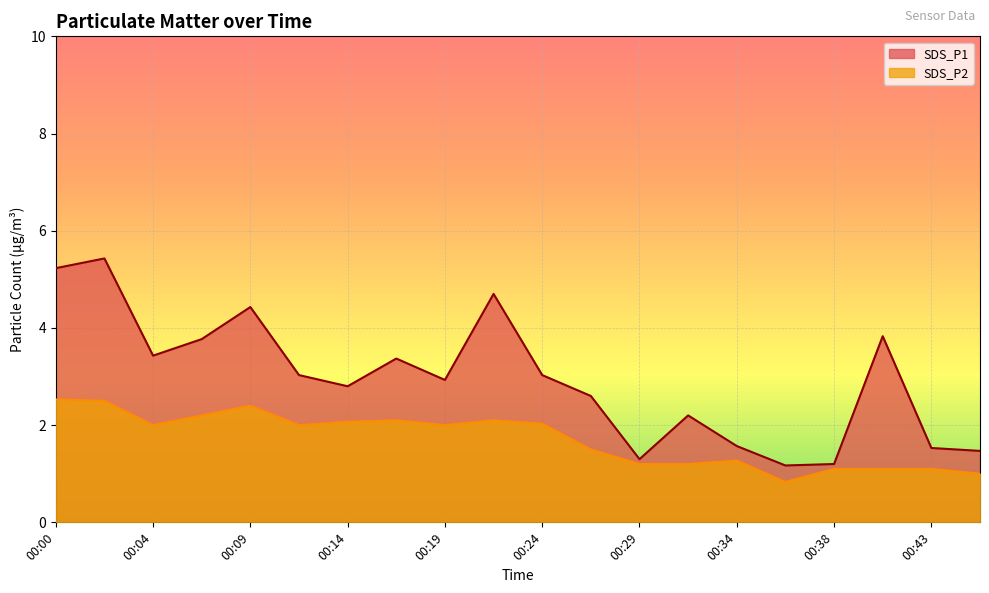

True or false: SDS_P1 and SDS_P2 intersect in this chart.

False